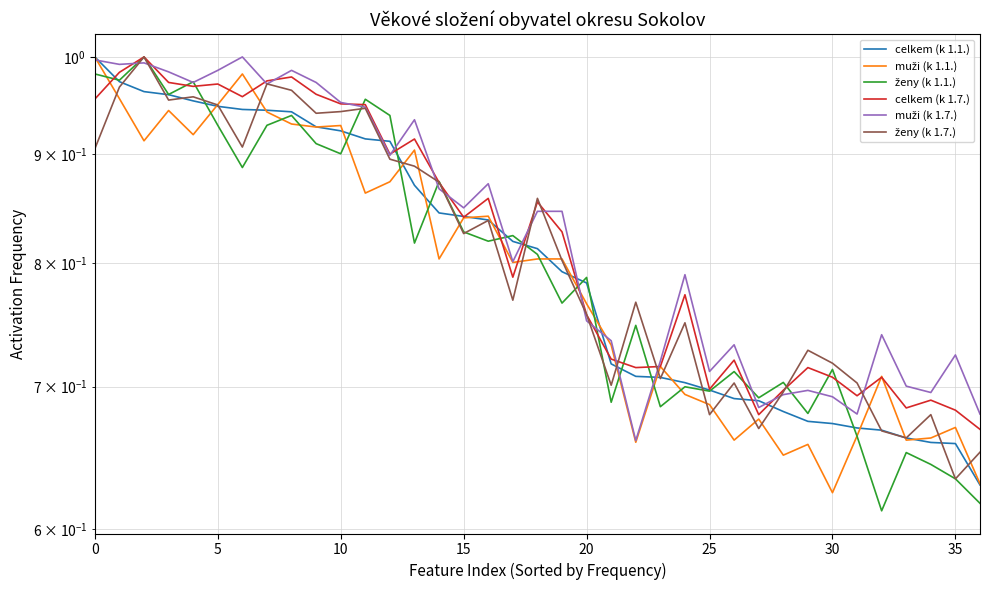

What is the difference between the second highest and second lowest values in the ženy (k 1.7.) series?

0.3